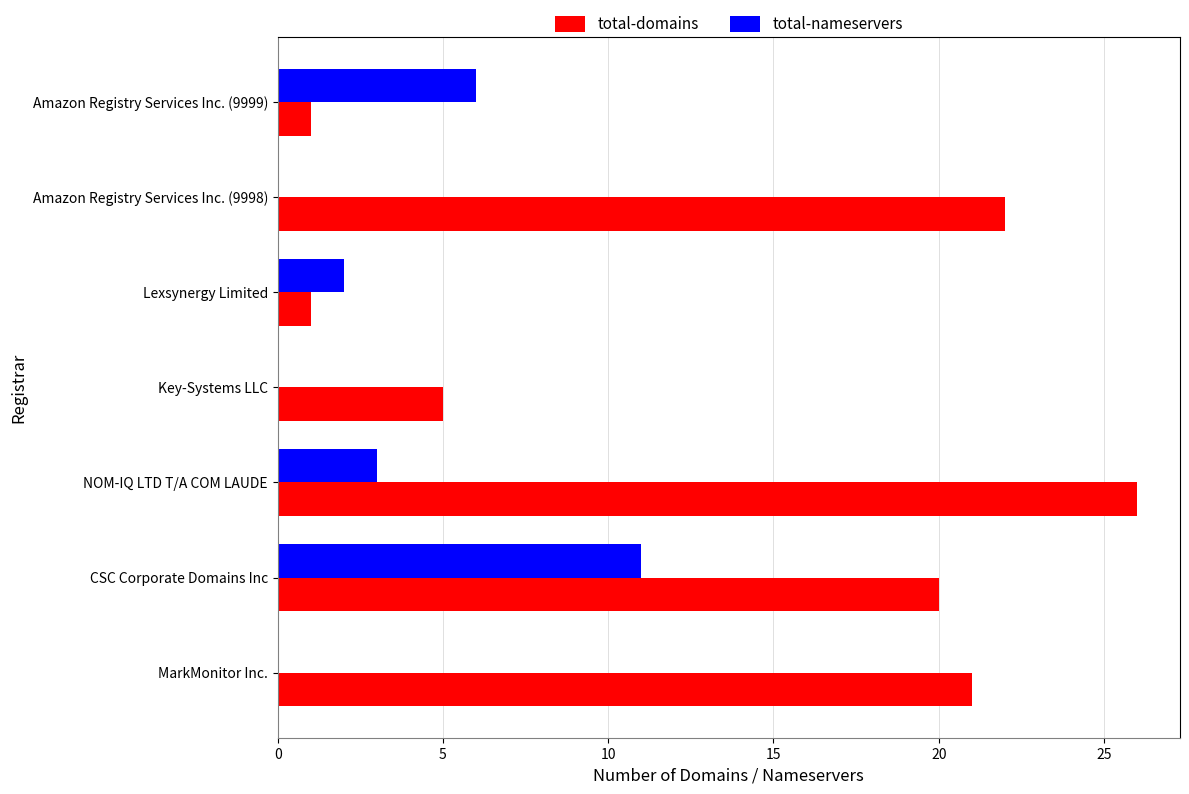

What is the sum of all total-domains values?

96